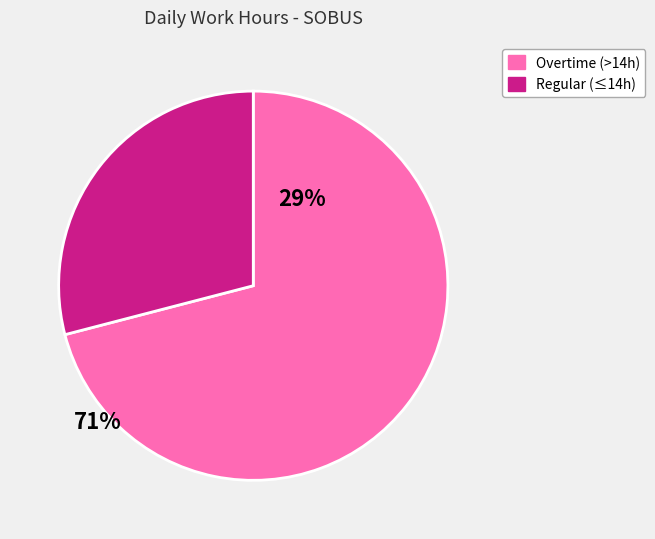

Is there any slice that represents more than half of the pie?

Yes